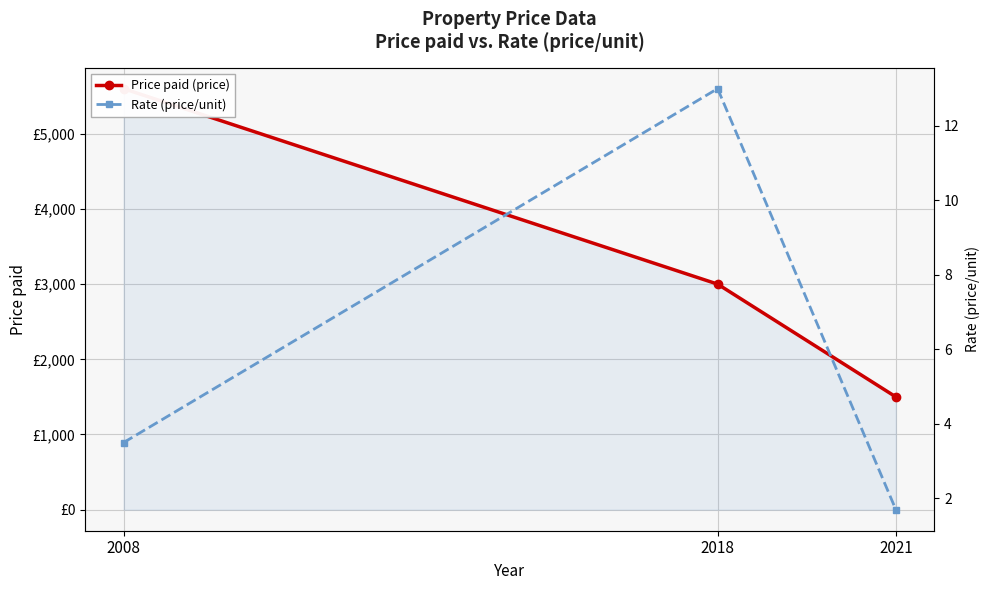

Reading left to right, transcribe all the data shown in this chart.

Price paid (price): 2008=5600.0	2018=3000.0	2021=1500.0
Rate (price/unit): 2008=3.5	2018=13.0	2021=1.7